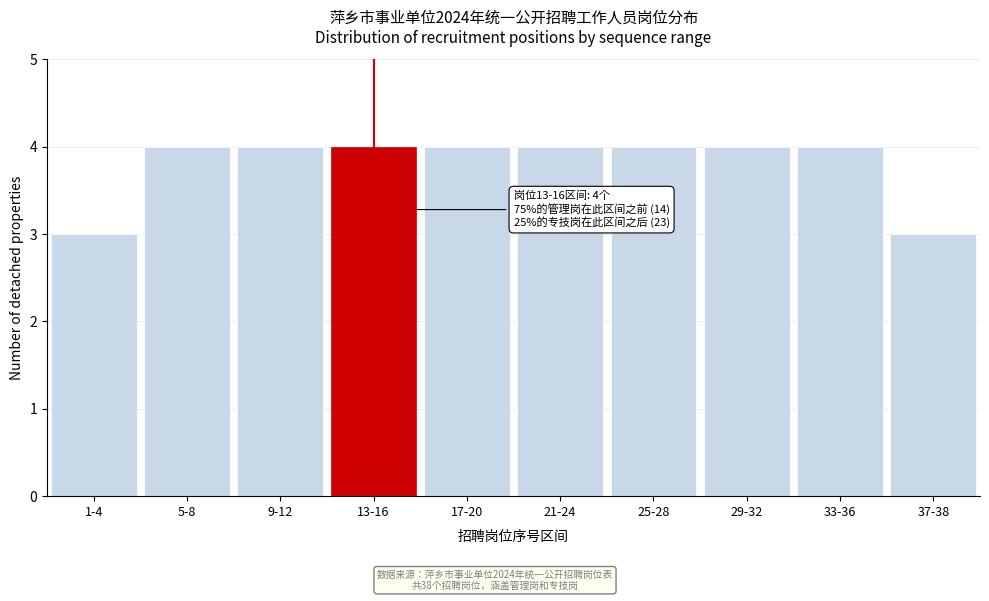

Reading right to left, extract all data points from this chart.

37-38=3	33-36=4	29-32=4	25-28=4	21-24=4	17-20=4	13-16=4	9-12=4	5-8=4	1-4=3